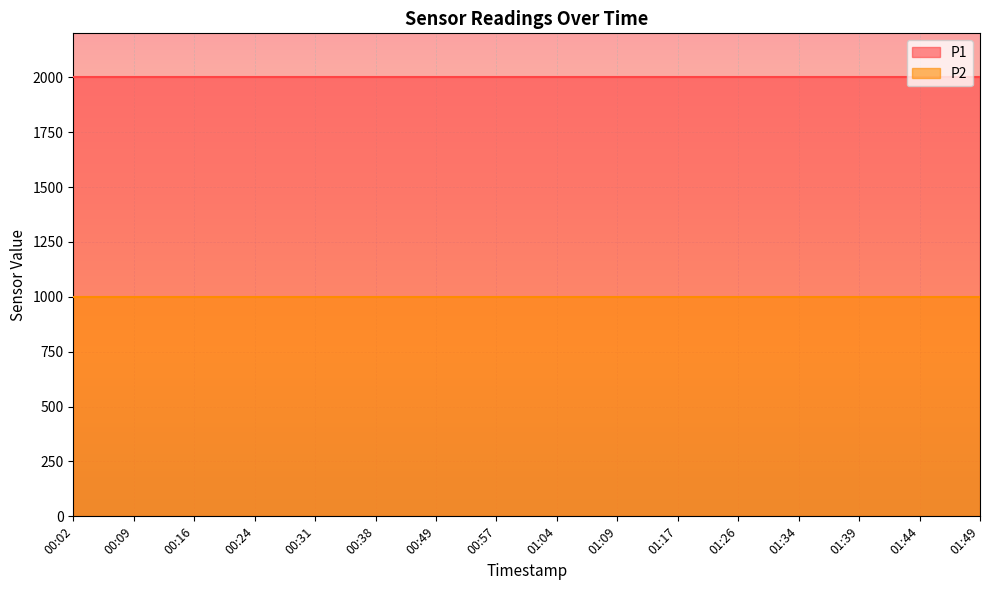

What position from the left is 01:17?

11